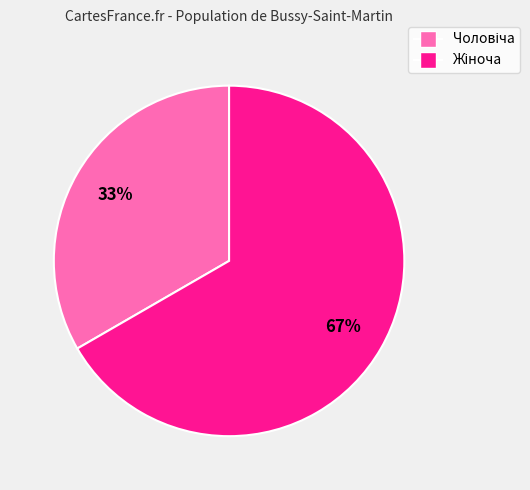

To the nearest percent, what is the average slice percentage?

50%